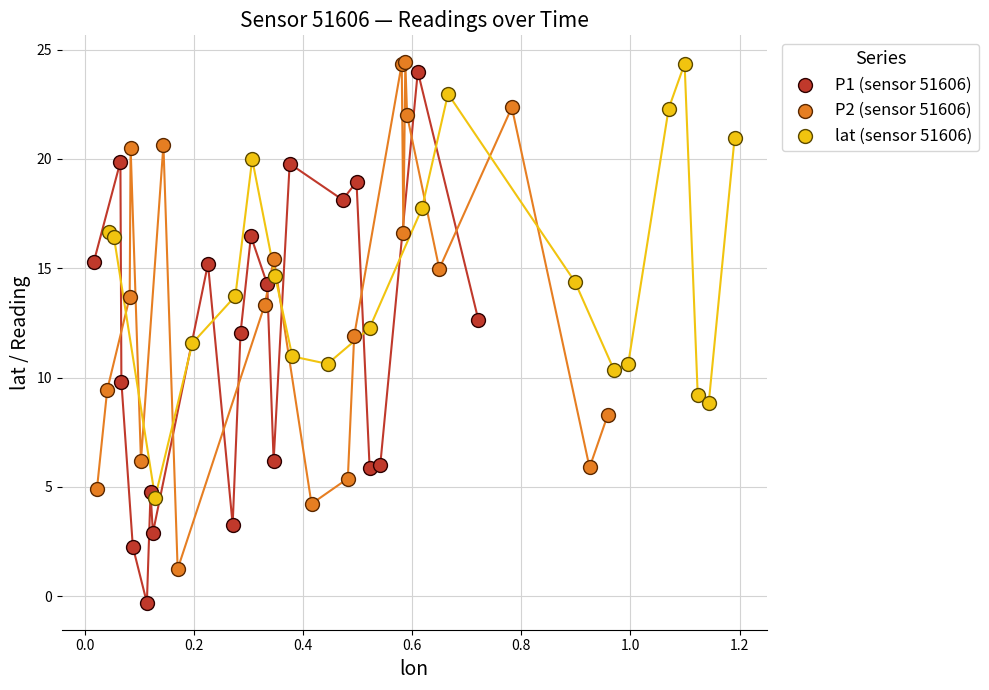

Which series contains the lowest Y value?

P1 (sensor 51606)